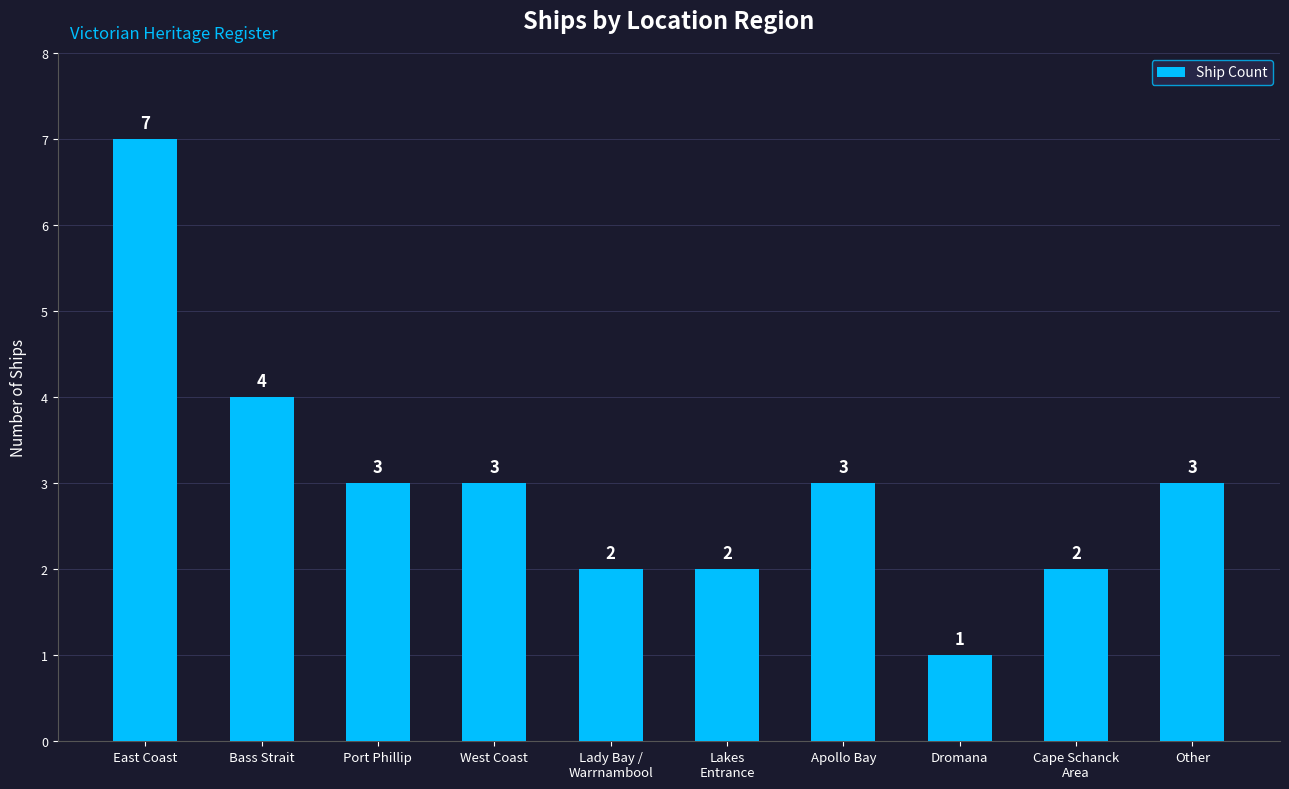

Reading left to right, extract all data points from this chart.

East Coast=7	Bass Strait=4	Port Phillip=3	West Coast=3	Lady Bay /
Warrnambool=2	Lakes
Entrance=2	Apollo Bay=3	Dromana=1	Cape Schanck
Area=2	Other=3